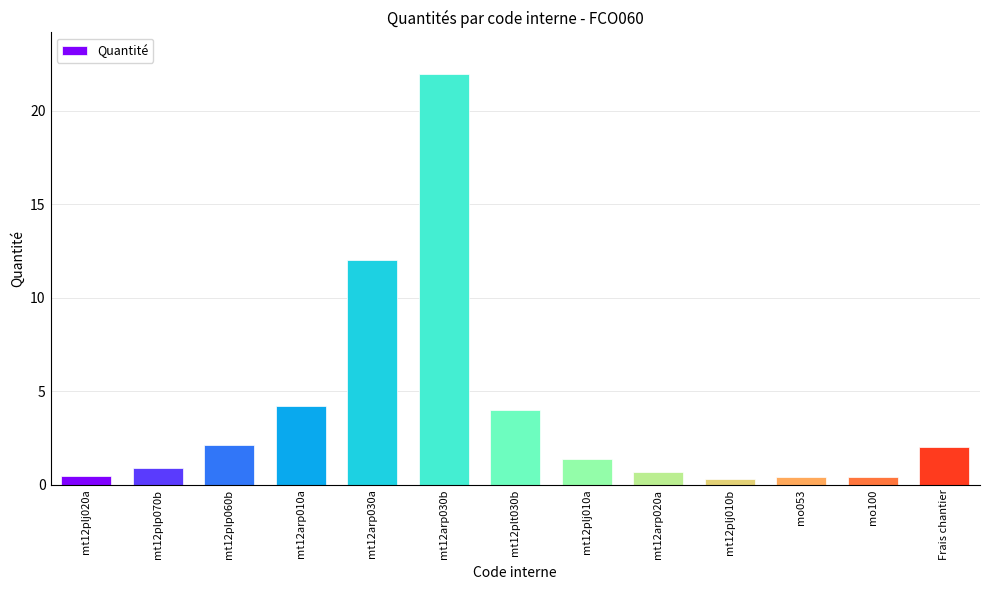

What is the difference between the maximum and minimum values?

21.7